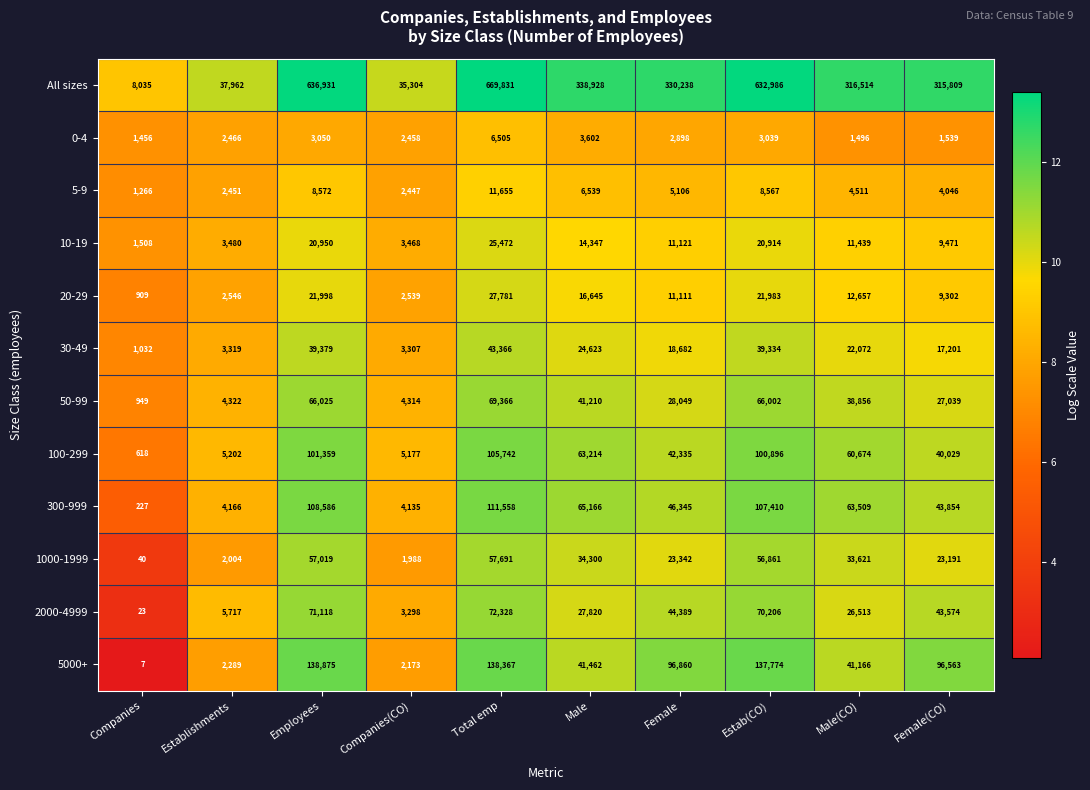

True or false: 10-19 has a value of 2698 at Companies.

False